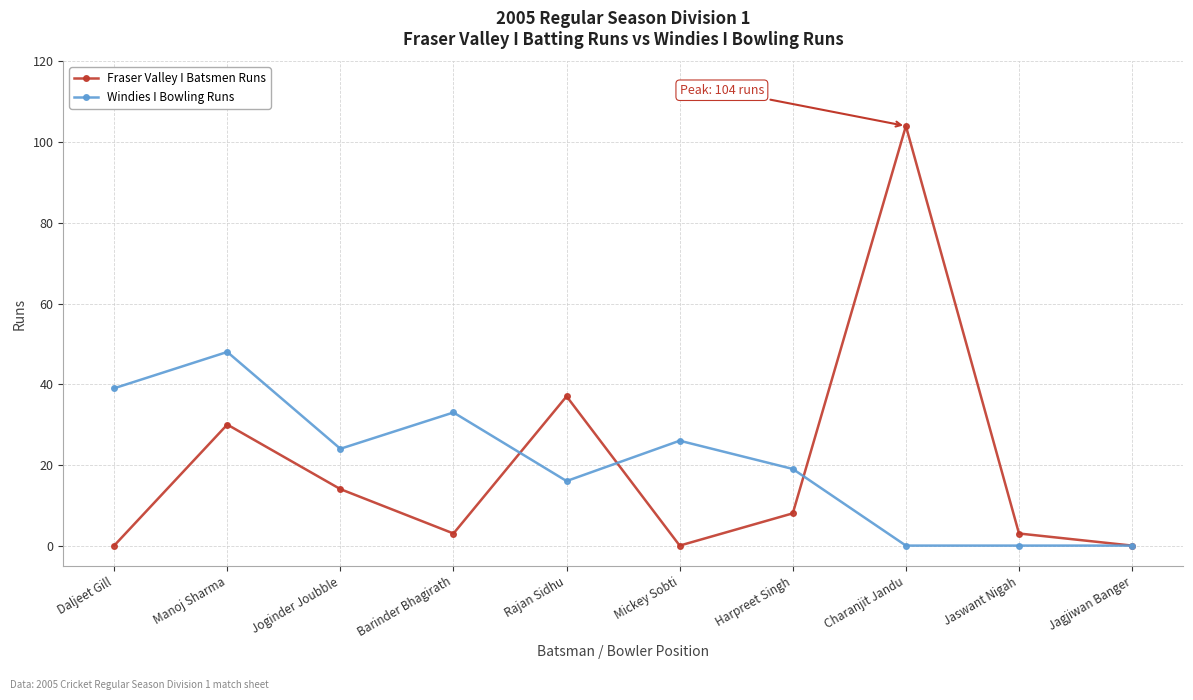

The Fraser Valley I Batsmen Runs series shows 52 at Manoj Sharma. True or false?

False